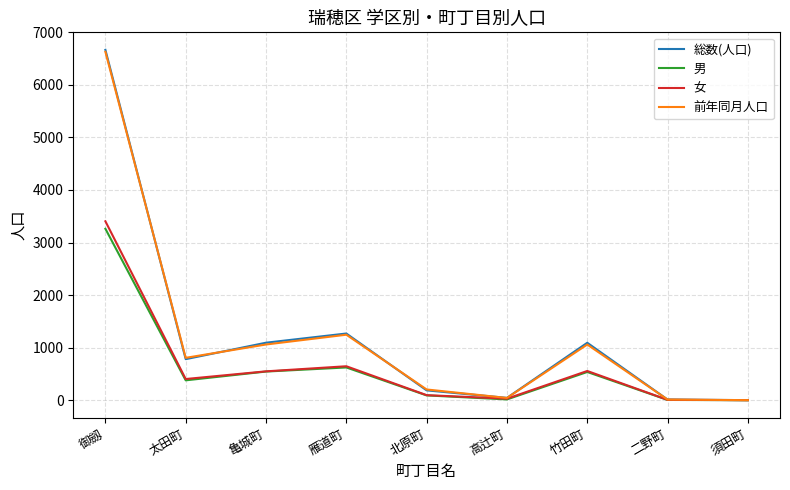

At which category is the sum across all series the highest?

御劔